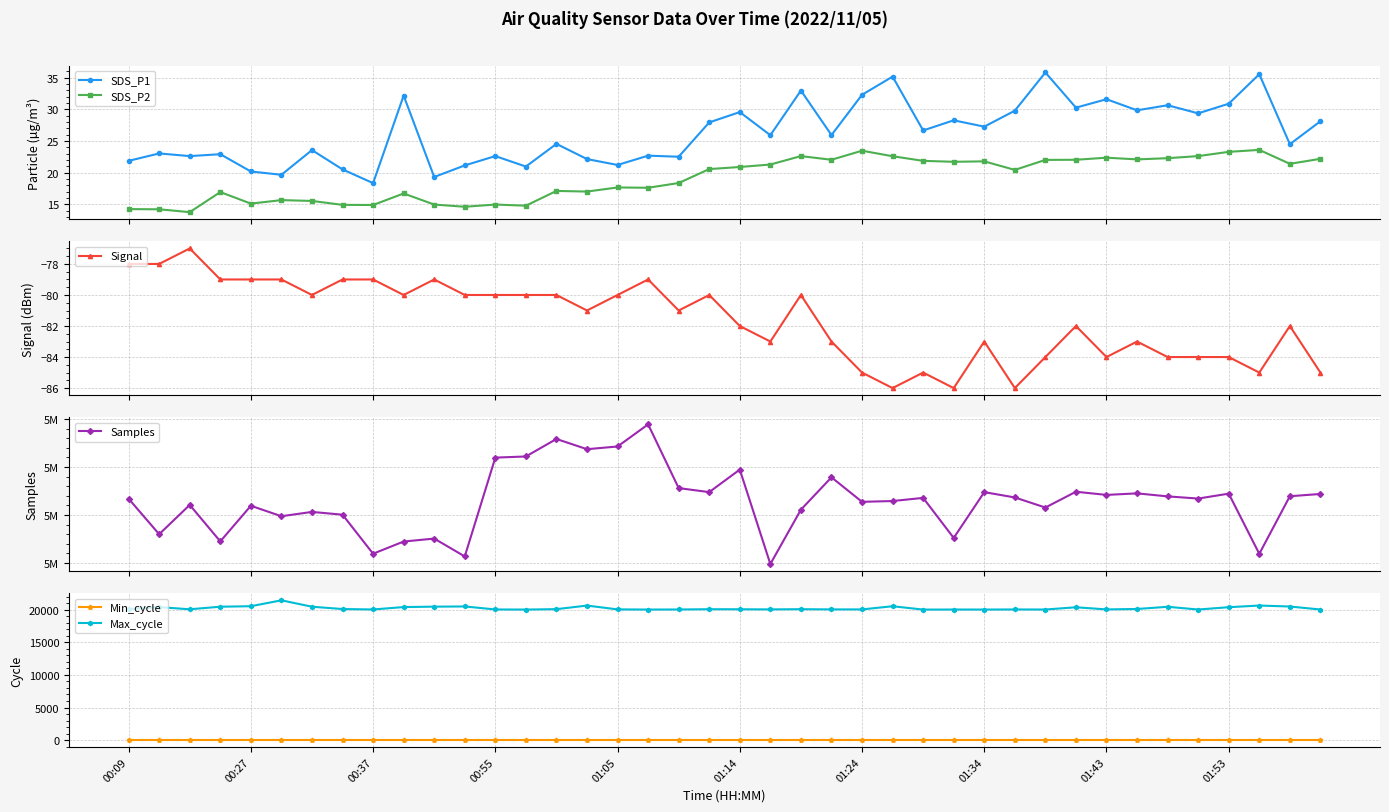

True or false: SDS_P1 and SDS_P2 intersect in this chart.

False